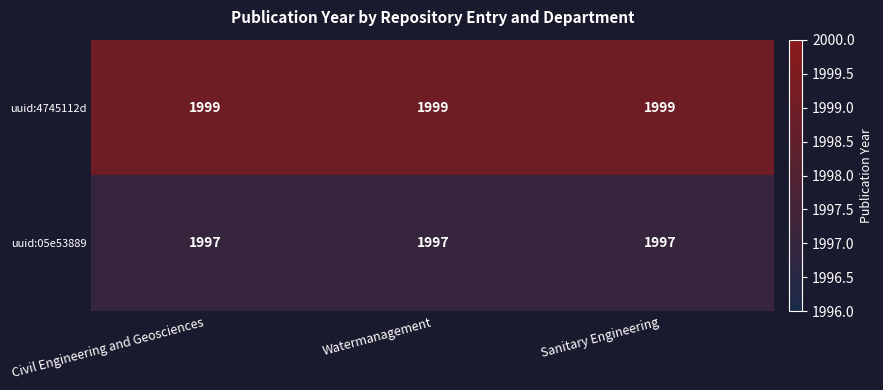

What value does the uuid:4745112d series have at Civil Engineering and Geosciences?

1999